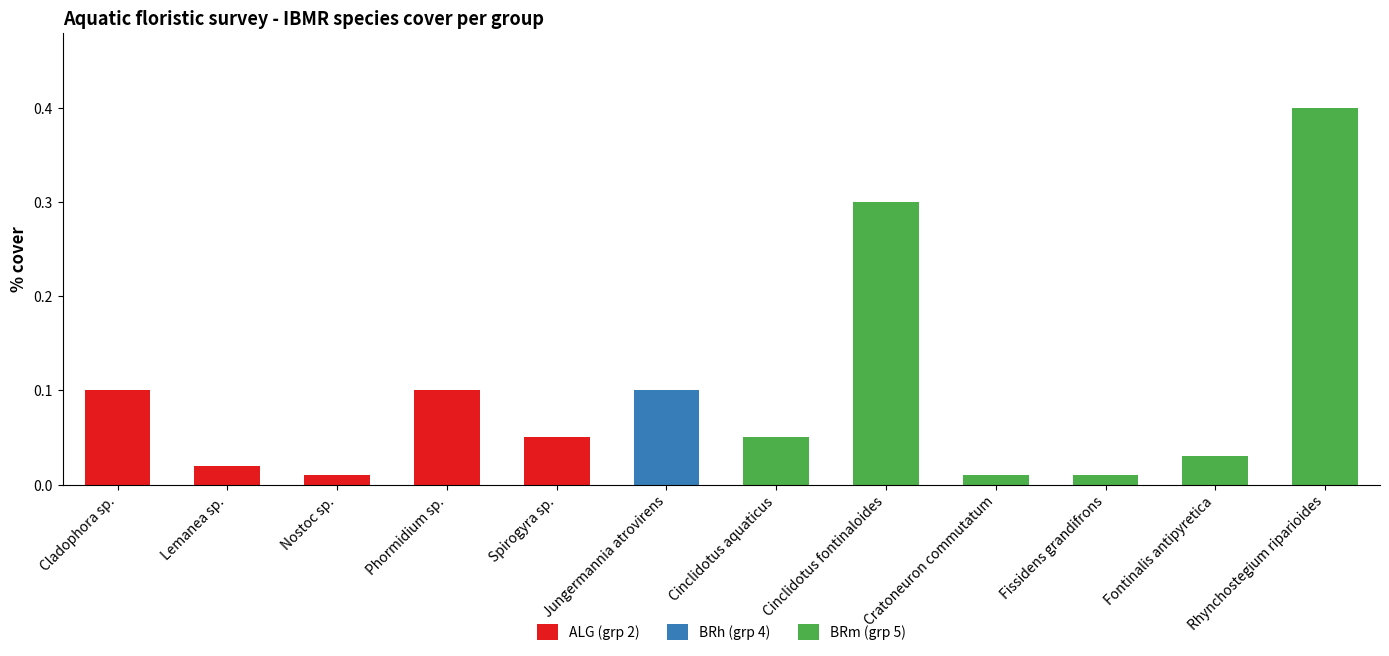

At which category is the sum across all series the highest?

Rhynchostegium riparioides